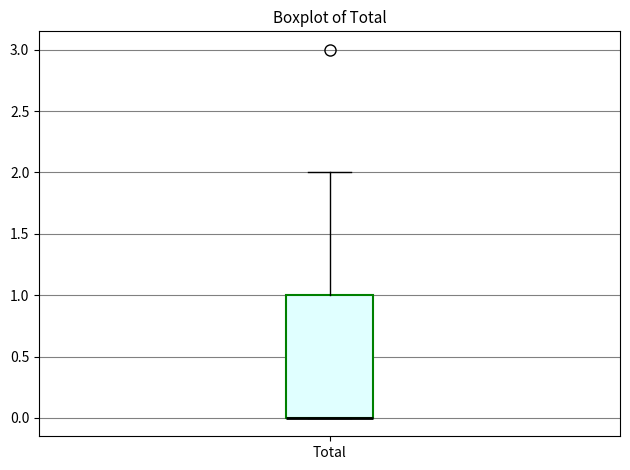

Read this box plot against the y-axis: the position of the median line, the range covered by the box, and the ends of both whiskers. The values are not printed on the chart, so give them approximately, as read against the axis.

median 0 (drawn on the box's lower edge), box 0 to 1, whiskers 0 to 2